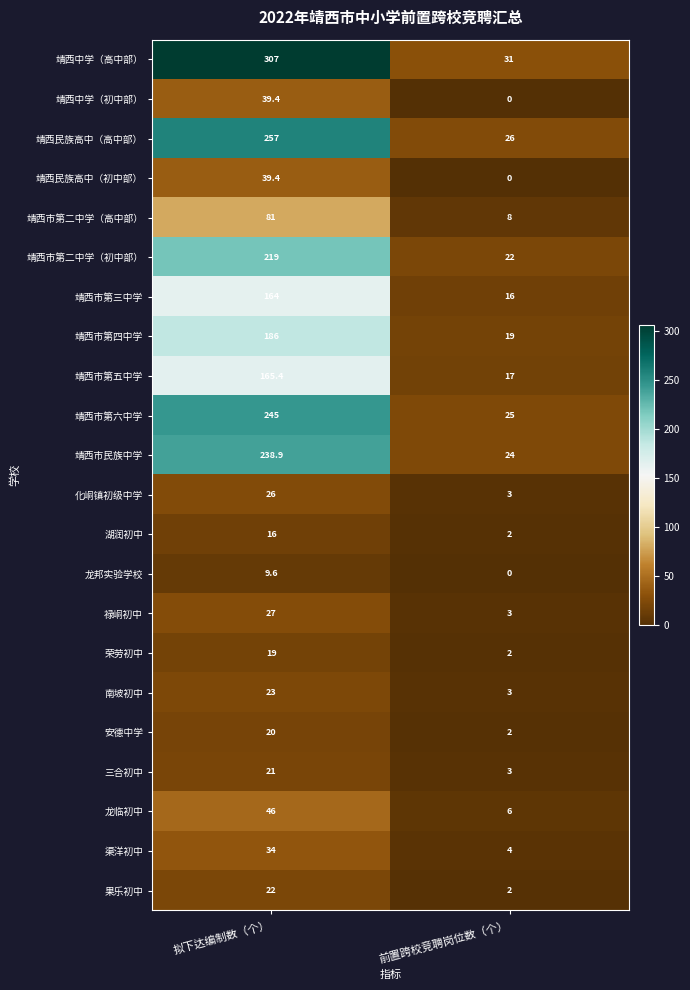

True or false: 龙邦实验学校 has a value of 16.2 at 拟下达编制数（个）.

False